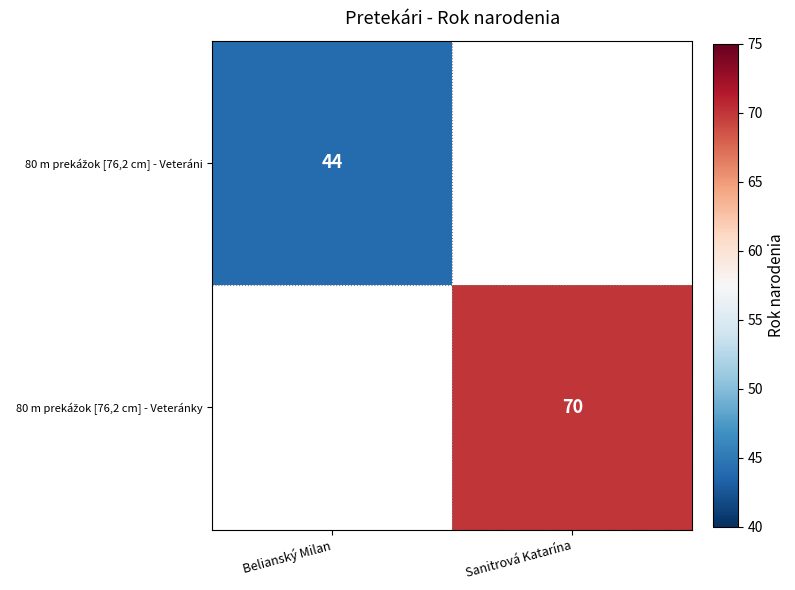

Count the number of data series in this chart.

2